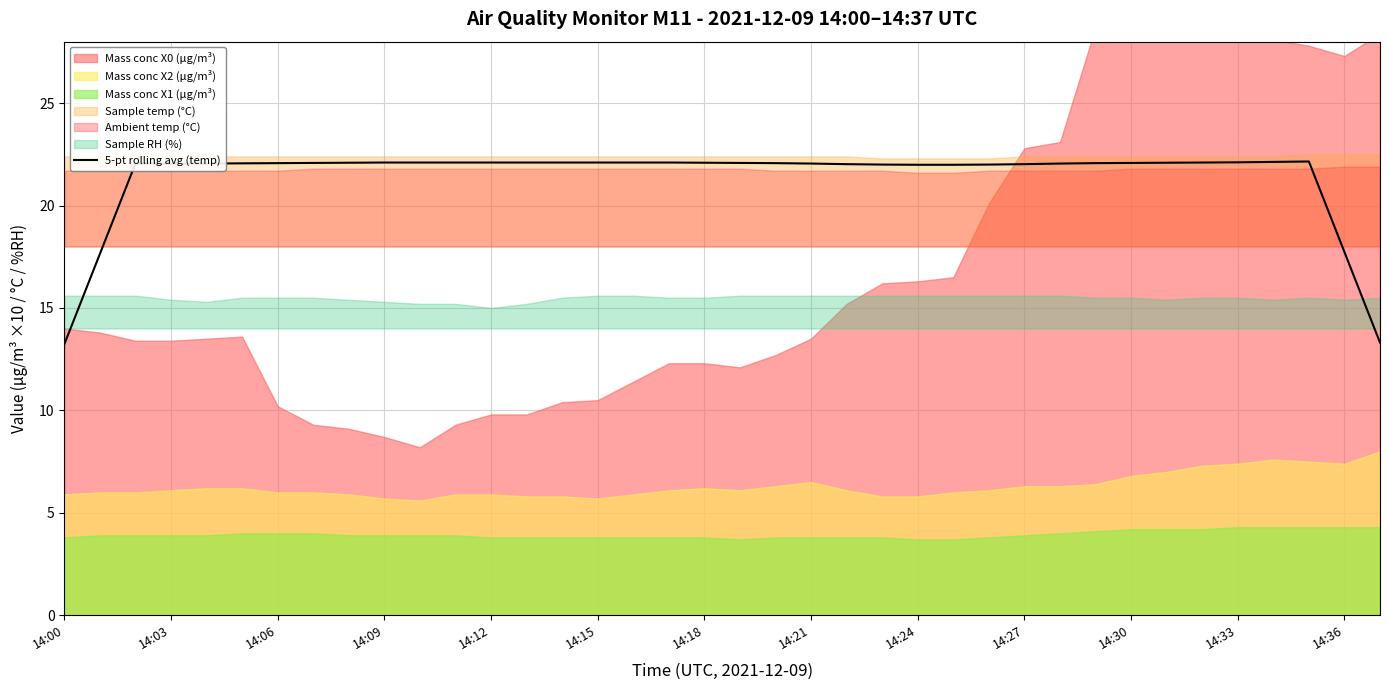

Is it true that 5-pt rolling avg (temp) equals 9.9 at 14:36?

False